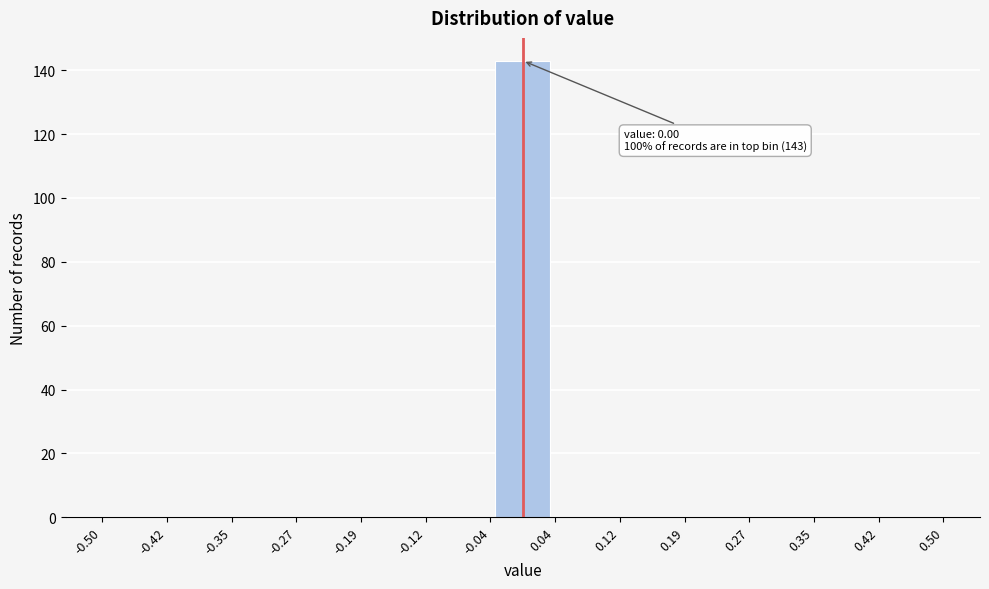

Over which range of the x-axis is the bar tallest?

-0.04 to 0.04